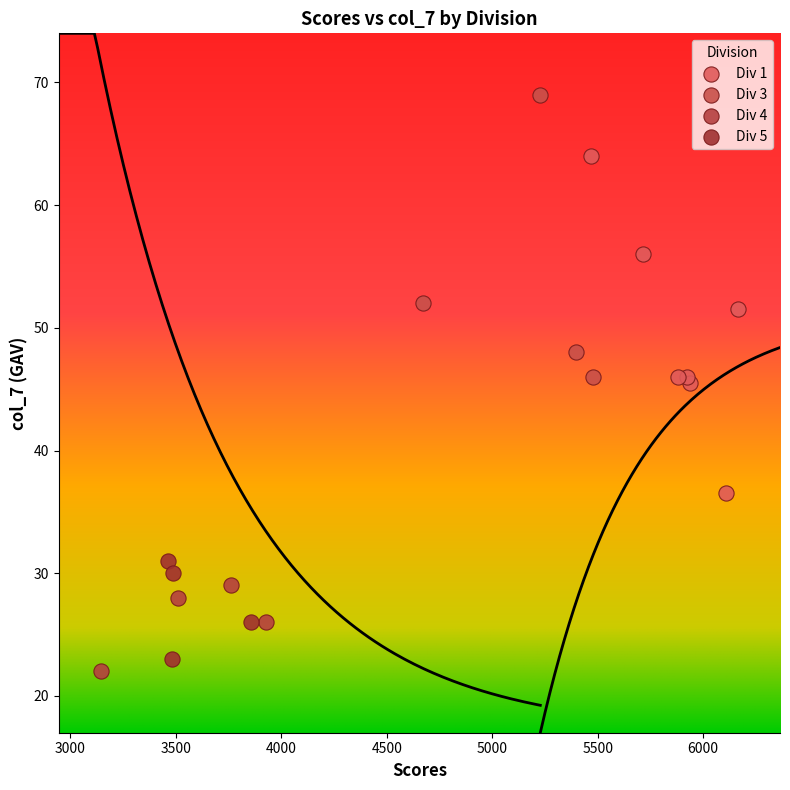

Which series has the widest spread of Y values?

Div 1